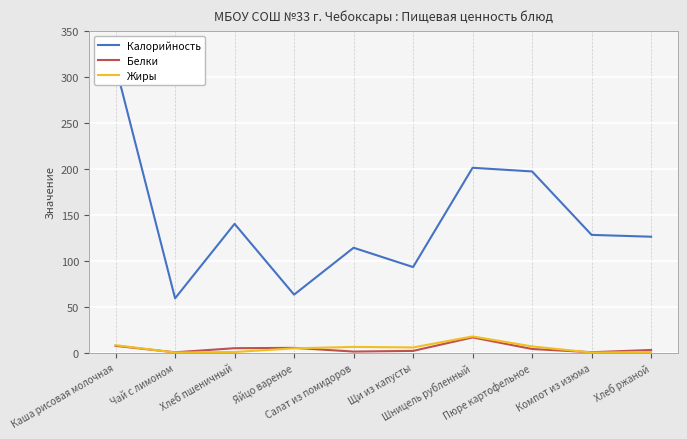

True or false: Белки has more than 0 points higher than both neighbors.

True